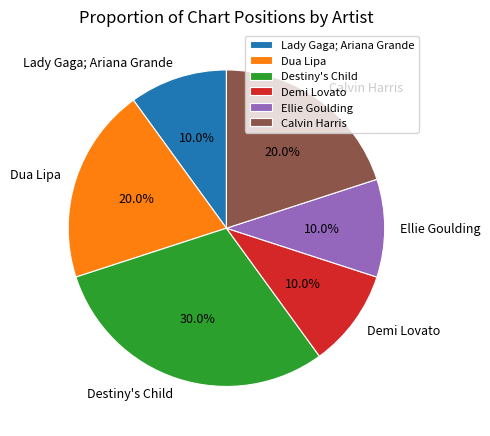

Which has a higher value, Destiny's Child or Demi Lovato?

Destiny's Child